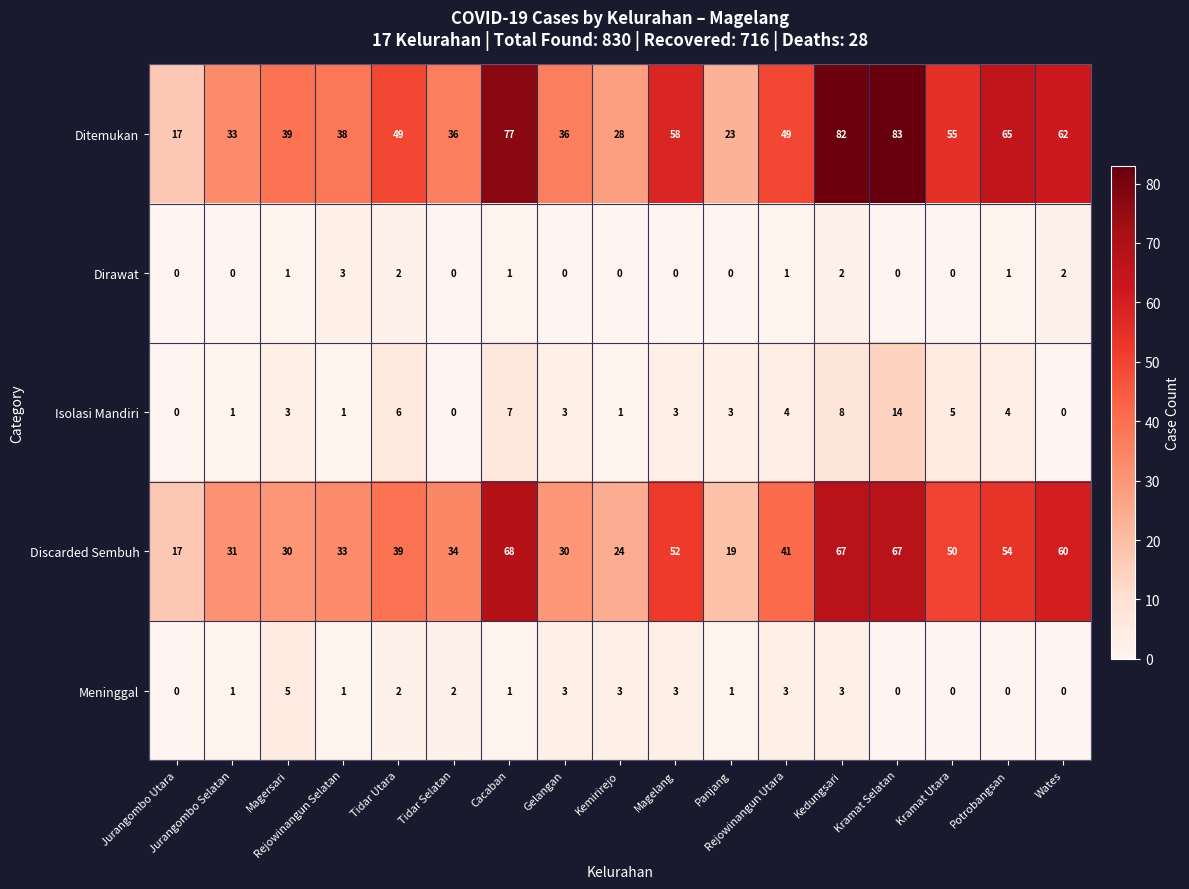

The value of Meninggal at Cacaban is 1. True or false?

True